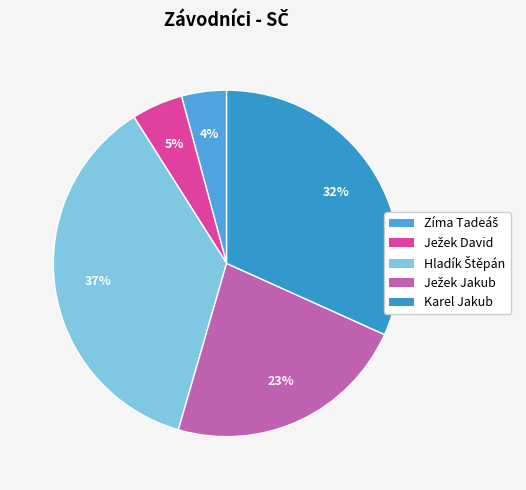

What is the ratio of the value at Ježek Jakub to the value at Karel Jakub?

0.7